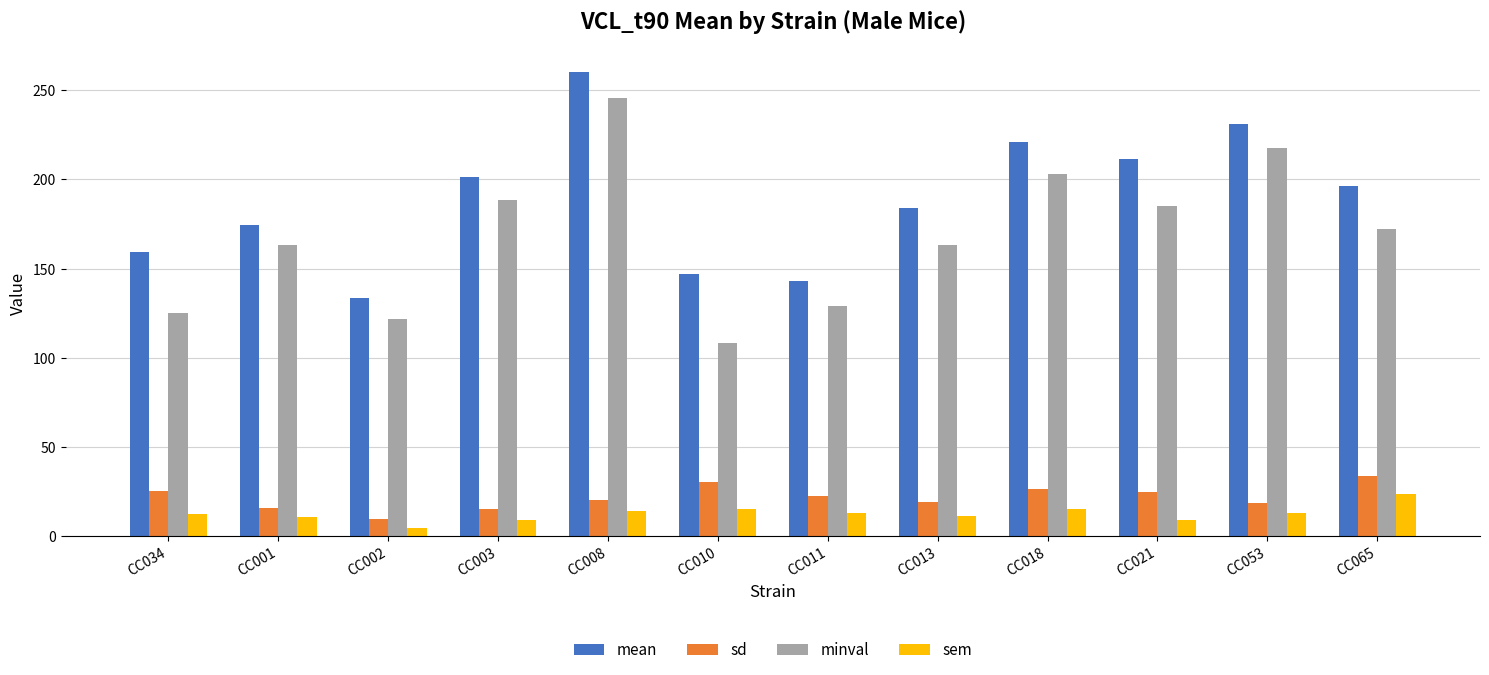

List the series in order of their peak value, lowest first.

sem, sd, minval, mean